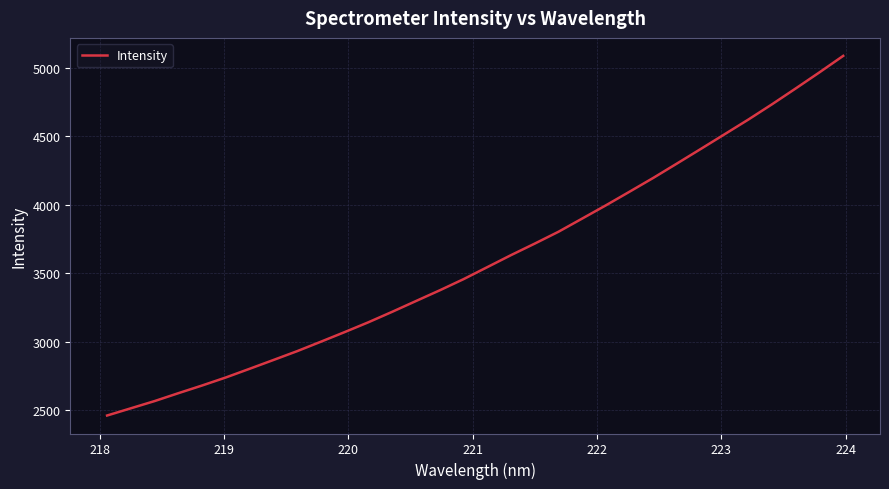

What is the smallest value displayed?

2459.1